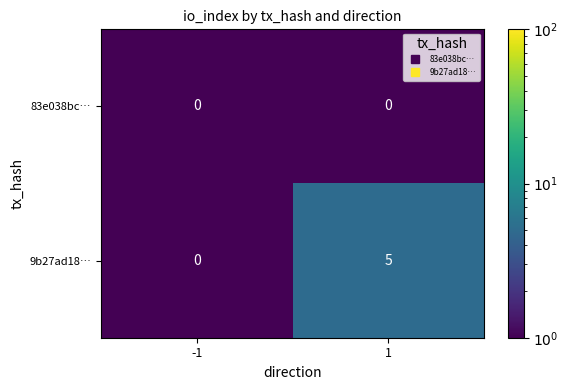

The 83e038bc… series shows 0 at -1. True or false?

True